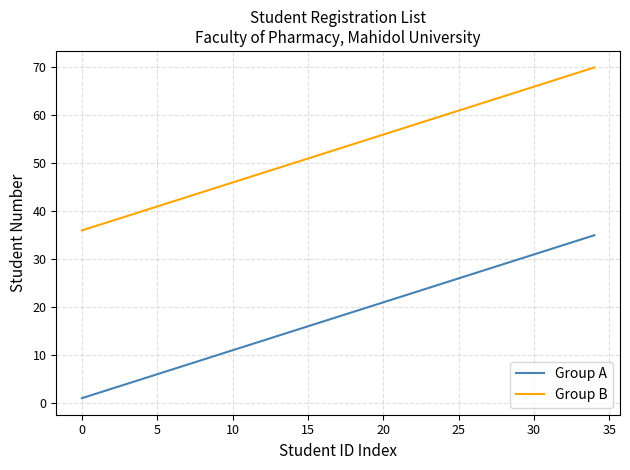

True or false: Group A and Group B intersect in this chart.

False